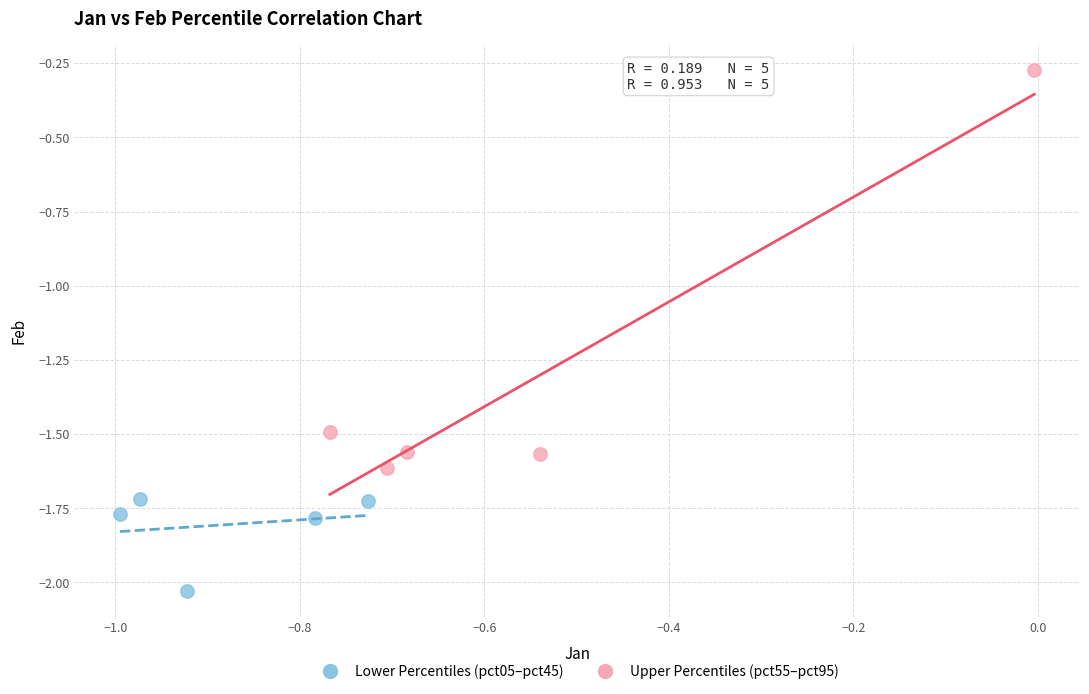

Which series reaches the maximum Y coordinate?

Upper Percentiles (pct55–pct95)